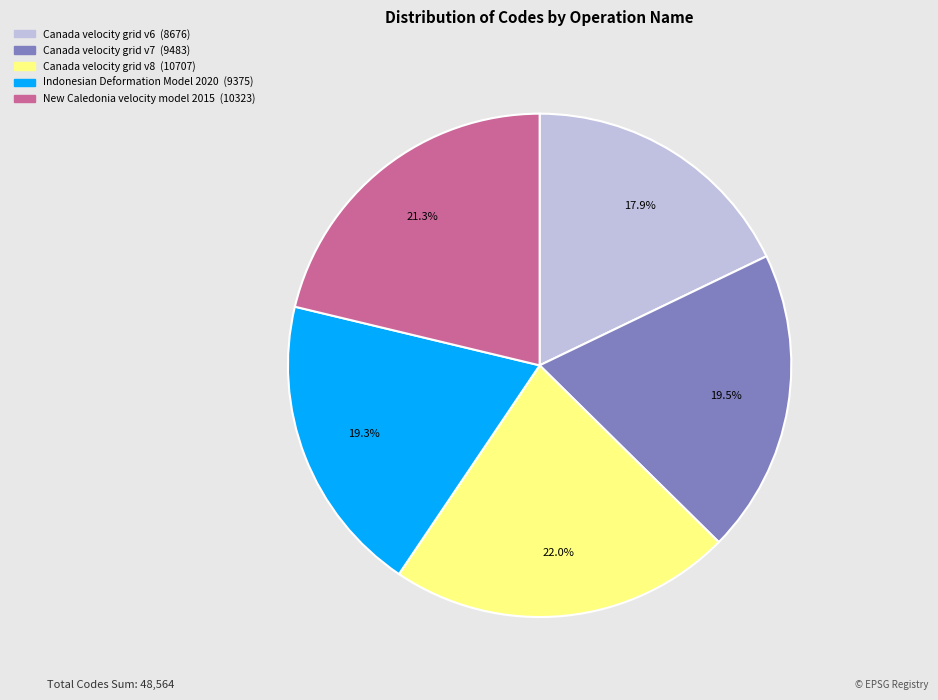

What is the largest slice in the pie chart?

Canada velocity grid v8